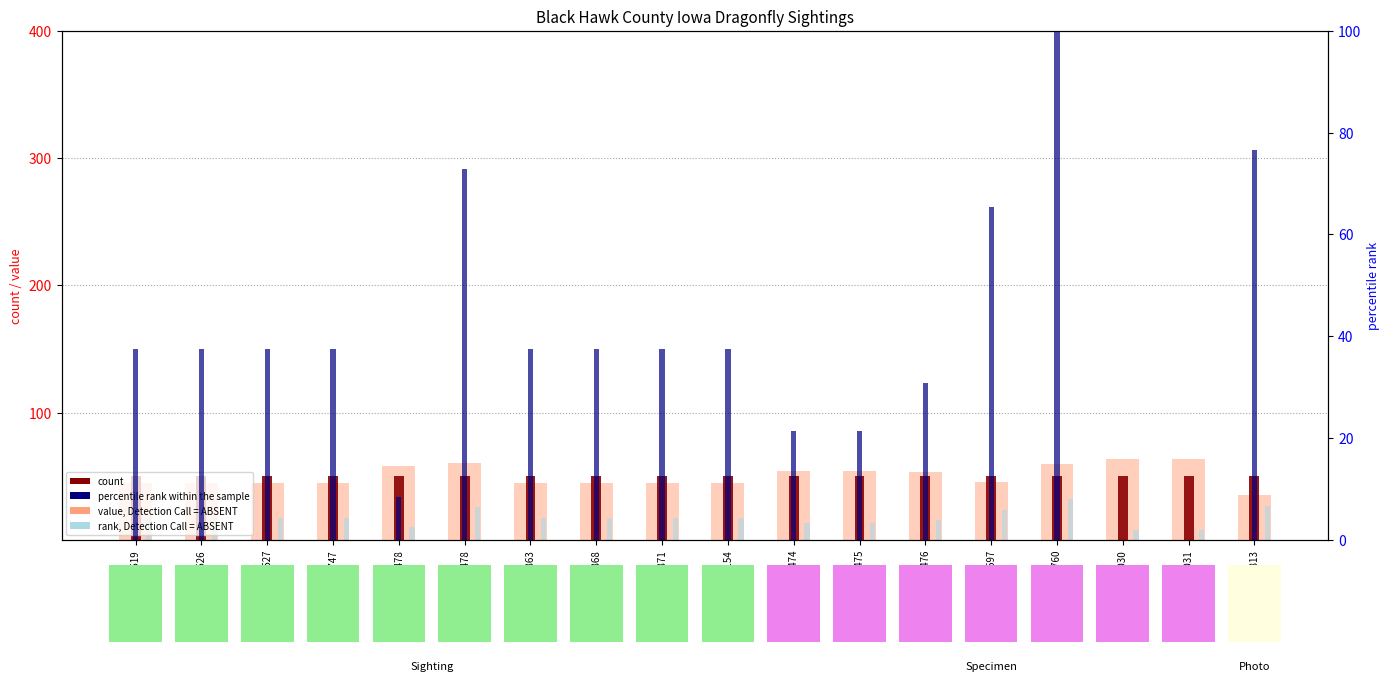

Rank the categories by percentile rank within the sample value from highest to lowest.

292760, 348813, 161478, 292597, 149519, 149526, 149527, 149747, 162863, 162868, 162871, 165154, 292476, 292475, 292474, 160478, 293030, 293031